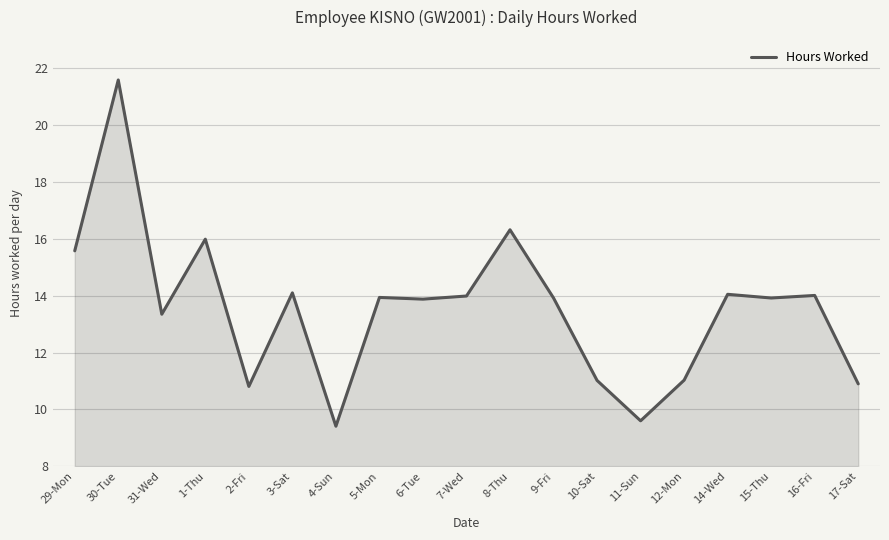

Is it true that the value at 16-Fri is 20.0?

False